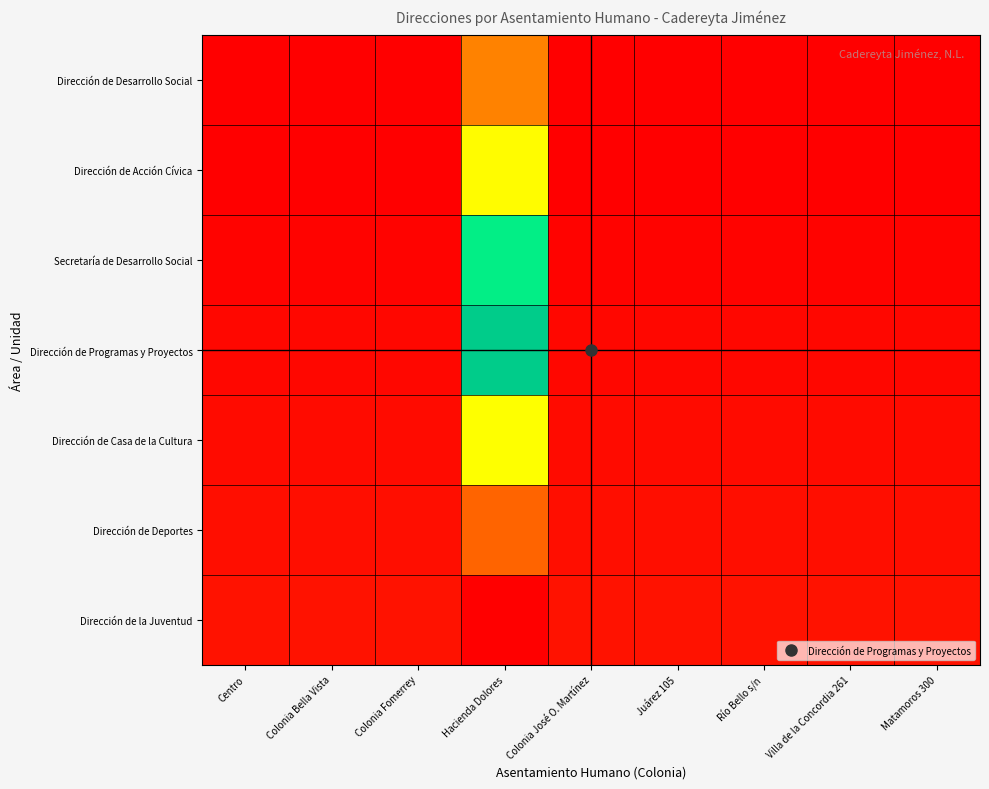

Reading right to left, transcribe all the data shown in this chart.

Dirección de Desarrollo Social: Matamoros 300=0.0	Villa de la Concordia 261=0.0	Río Bello s/n=0.0	Juárez 105=0.0	Colonia José O. Martínez=0.0	Hacienda Dolores=0.1	Colonia Fomerrey=0.0	Colonia Bella Vista=0.0	Centro=0.0
Dirección de Acción Cívica: Matamoros 300=0.0	Villa de la Concordia 261=0.0	Río Bello s/n=0.0	Juárez 105=0.0	Colonia José O. Martínez=0.0	Hacienda Dolores=0.3	Colonia Fomerrey=0.0	Colonia Bella Vista=0.0	Centro=0.0
Secretaría de Desarrollo Social: Matamoros 300=0.0	Villa de la Concordia 261=0.0	Río Bello s/n=0.0	Juárez 105=0.0	Colonia José O. Martínez=0.0	Hacienda Dolores=0.4	Colonia Fomerrey=0.0	Colonia Bella Vista=0.0	Centro=0.0
Dirección de Programas y Proyectos: Matamoros 300=0.0	Villa de la Concordia 261=0.0	Río Bello s/n=0.0	Juárez 105=0.0	Colonia José O. Martínez=0.0	Hacienda Dolores=0.6	Colonia Fomerrey=0.0	Colonia Bella Vista=0.0	Centro=0.0
Dirección de Casa de la Cultura: Matamoros 300=0.0	Villa de la Concordia 261=0.0	Río Bello s/n=0.0	Juárez 105=0.0	Colonia José O. Martínez=0.0	Hacienda Dolores=0.7	Colonia Fomerrey=0.0	Colonia Bella Vista=0.0	Centro=0.0
Dirección de Deportes: Matamoros 300=0.0	Villa de la Concordia 261=0.0	Río Bello s/n=0.0	Juárez 105=0.0	Colonia José O. Martínez=0.0	Hacienda Dolores=0.9	Colonia Fomerrey=0.0	Colonia Bella Vista=0.0	Centro=0.0
Dirección de la Juventud: Matamoros 300=0.0	Villa de la Concordia 261=0.0	Río Bello s/n=0.0	Juárez 105=0.0	Colonia José O. Martínez=0.0	Hacienda Dolores=1.0	Colonia Fomerrey=0.0	Colonia Bella Vista=0.0	Centro=0.0